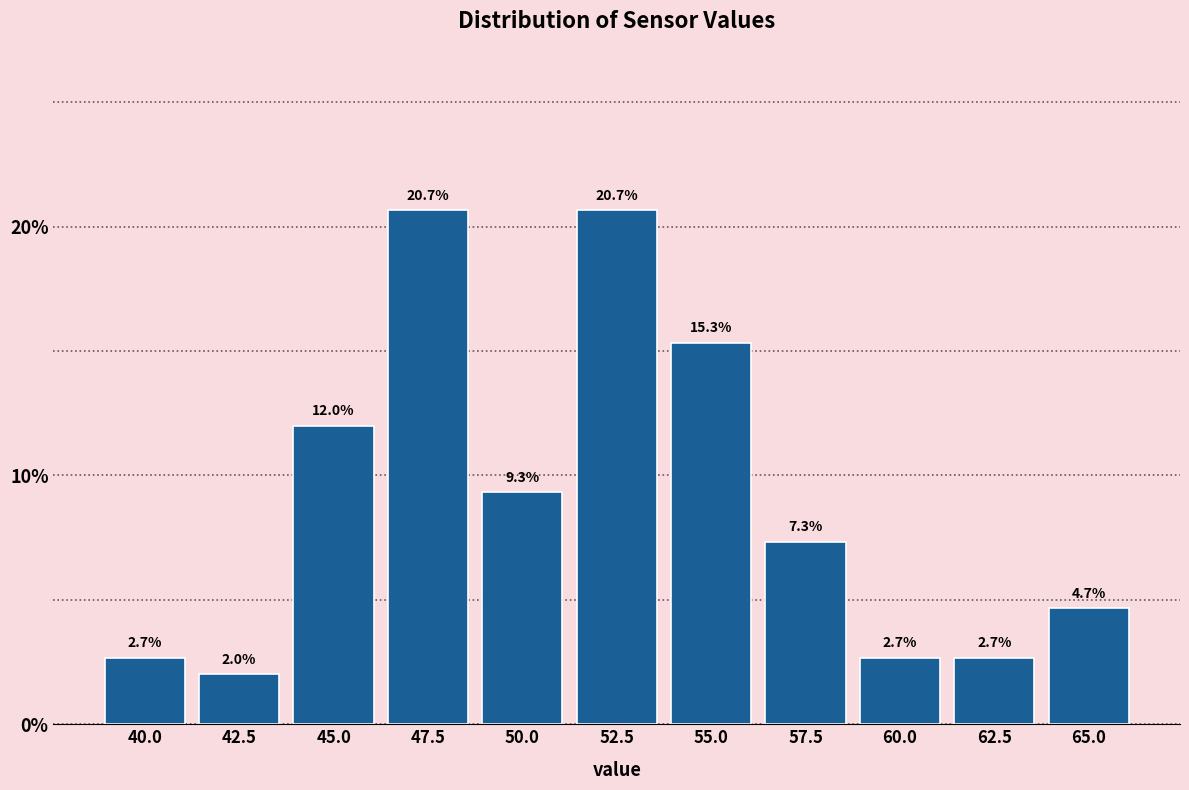

Reading left to right, what are all the values shown in this chart?

2.7	2.0	12.0	20.7	9.3	20.7	15.3	7.3	2.7	2.7	4.7